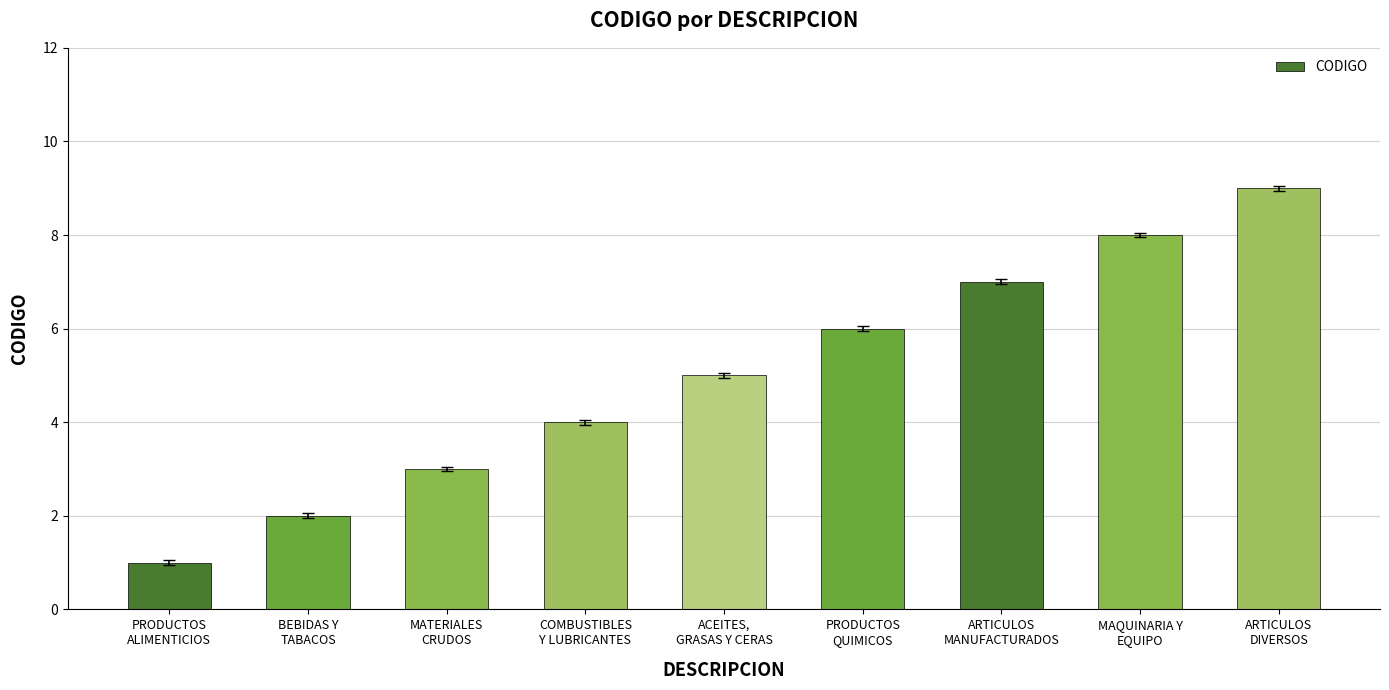

Approximately how many times larger is the value at ACEITES,
GRASAS Y CERAS compared to ARTICULOS
DIVERSOS?

0.6